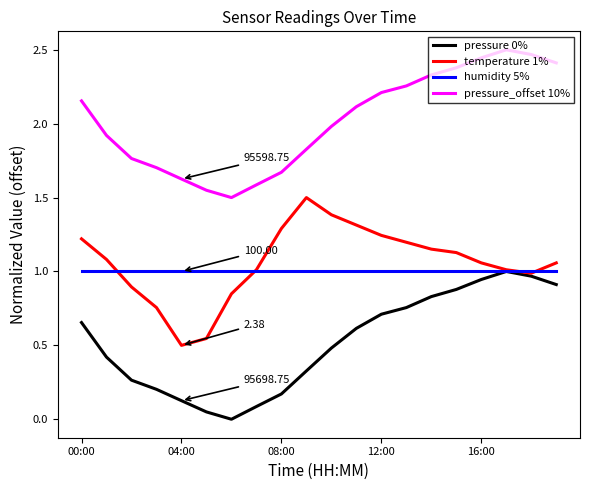

True or false: pressure_offset 10% and pressure 0% intersect in this chart.

False